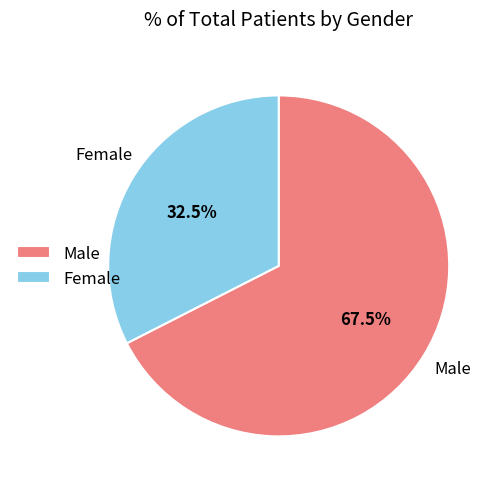

Which slice is the smallest?

Female